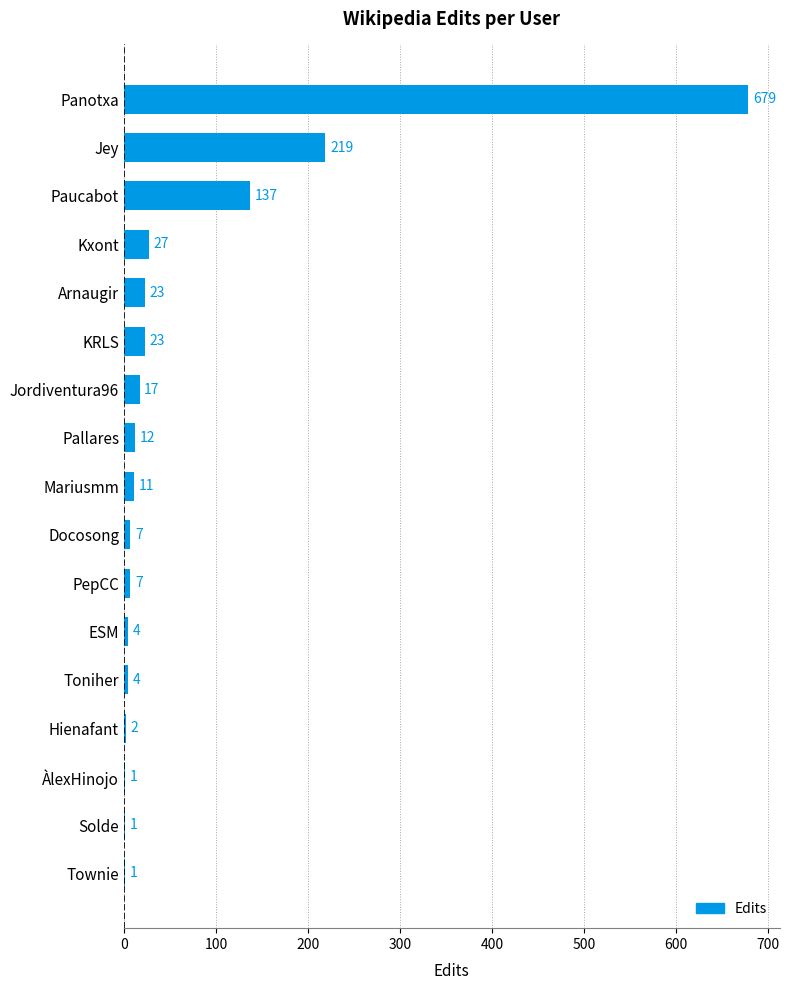

What is the sum of the values at Townie and Arnaugir?

24